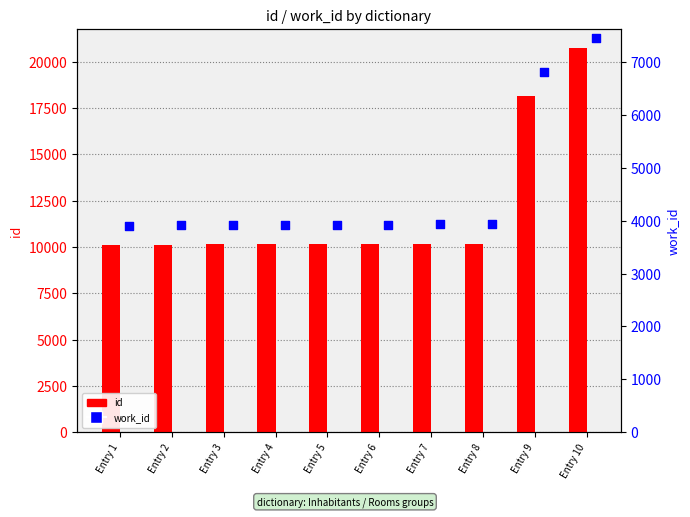

What is the total value across all series at Entry 4?

14087